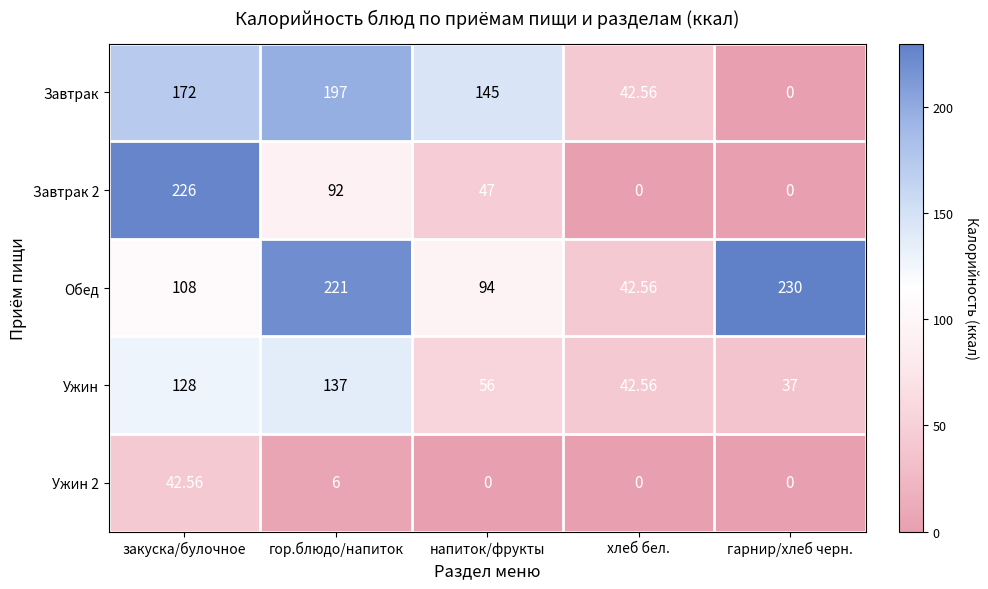

List the labels in order of Завтрак value, smallest first.

гарнир/хлеб черн., хлеб бел., напиток/фрукты, закуска/булочное, гор.блюдо/напиток